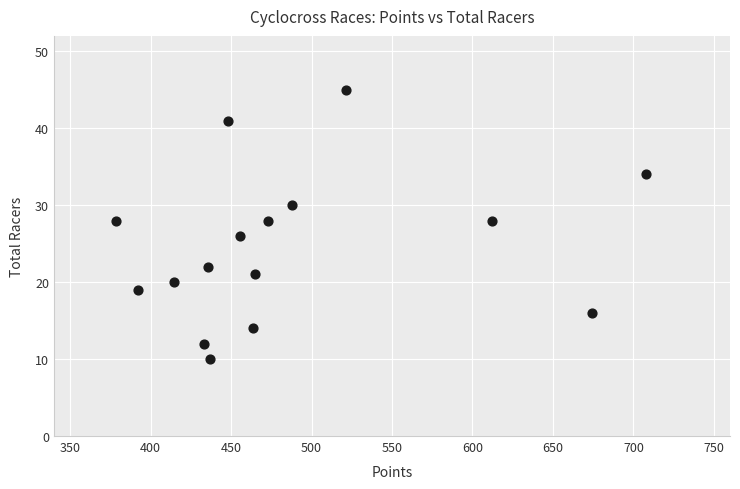

What is the range of Y values (max minus min)?

35